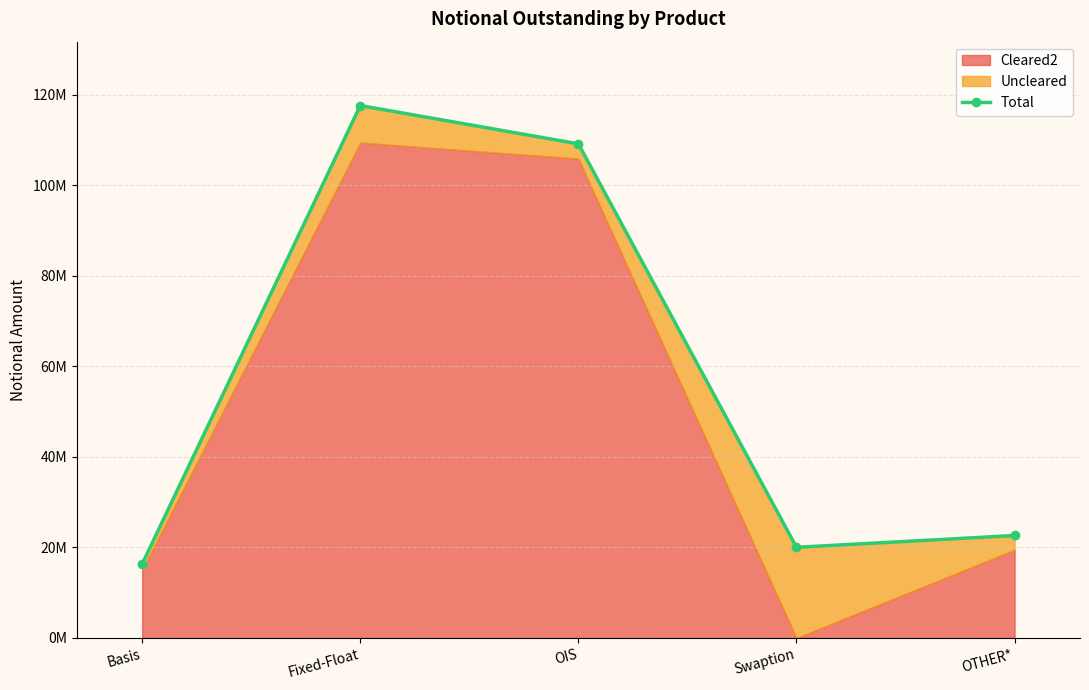

Reading left to right, transcribe all the data shown in this chart.

16348238	117634756	109172581	20033801	22645929